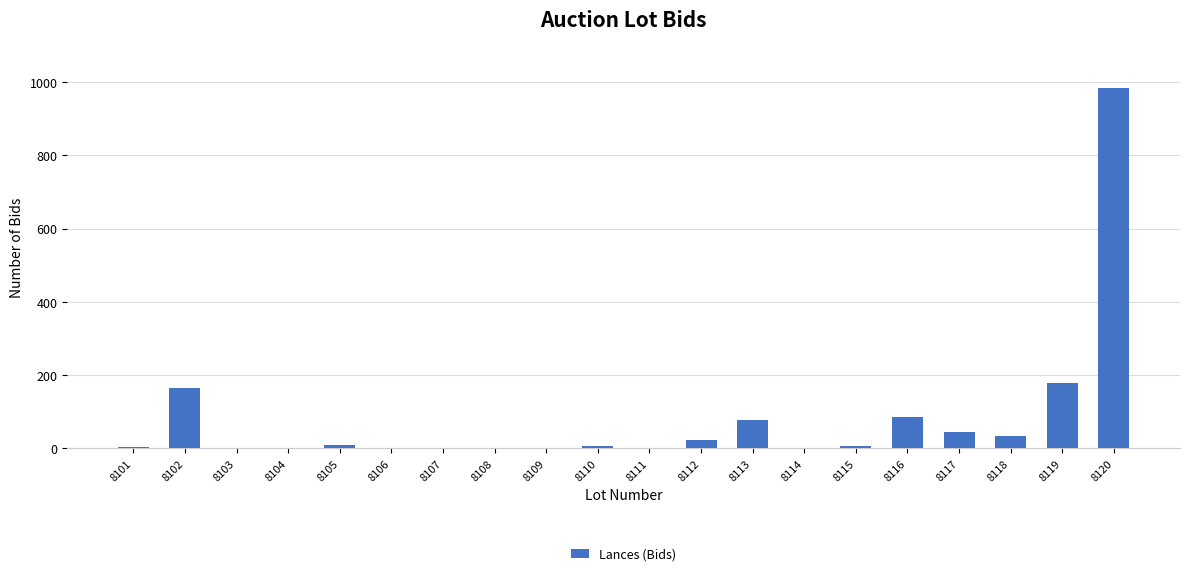

What is the sum of the values at 8116 and 8115?

89